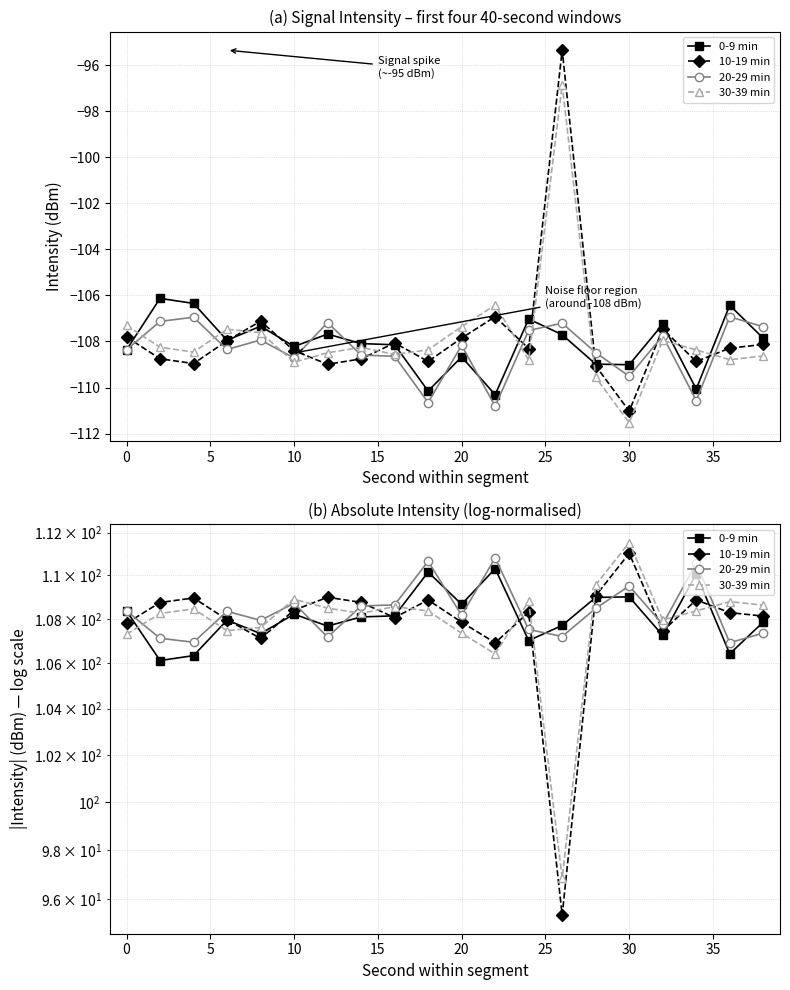

Reading right to left, what are all the values shown in this chart?

0-9 min: 107.9	106.4	110.1	107.3	109.0	109.0	107.7	107.0	110.3	108.7	110.2	108.1	108.1	107.7	108.2	107.3	107.9	106.3	106.1	108.4
10-19 min: 108.1	108.3	108.9	107.5	111.0	109.1	95.3	108.3	106.9	107.9	108.9	108.1	108.8	109.0	108.4	107.1	108.0	109.0	108.8	107.8
20-29 min: 107.4	106.9	110.6	107.8	109.5	108.5	107.2	107.5	110.8	108.2	110.7	108.6	108.6	107.2	108.7	107.9	108.3	106.9	107.1	108.4
30-39 min: 108.6	108.8	108.4	108.0	111.5	109.6	96.8	108.8	106.4	107.4	108.4	108.6	108.3	108.5	108.9	107.6	107.5	108.5	108.3	107.3